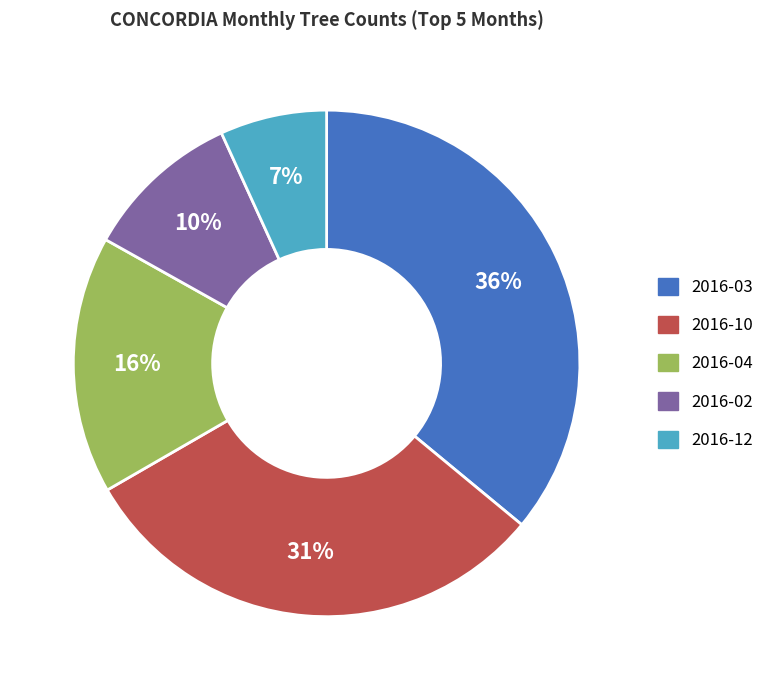

How many slices are in this pie chart?

5